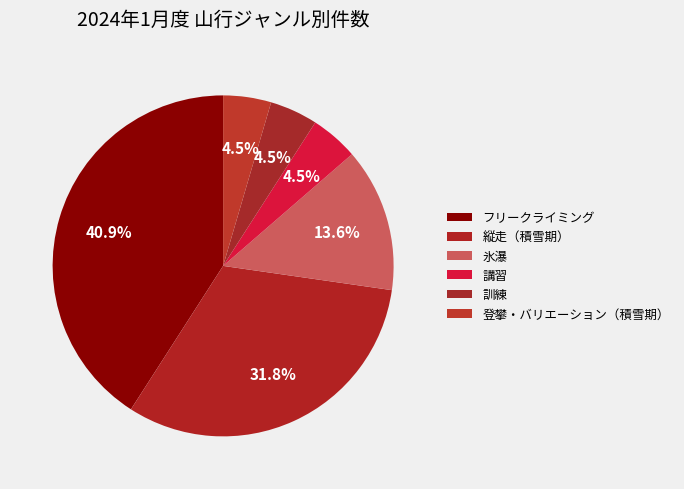

Is the sum of 講習 and 縦走（積雪期） greater than half?

No